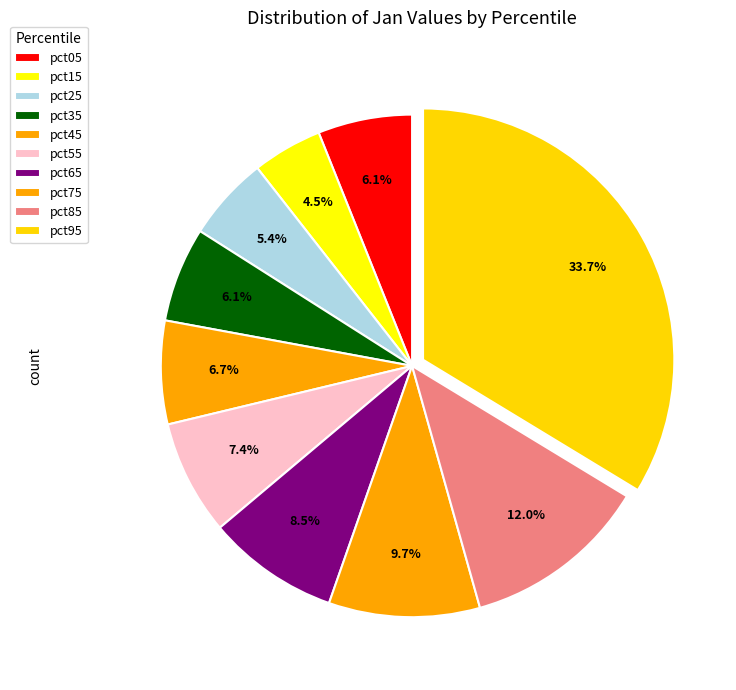

Between pct25 and pct05, which is larger?

pct05